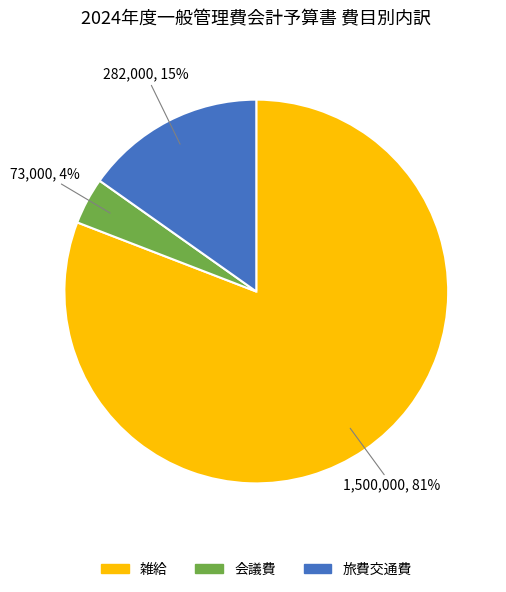

Does any single category account for the majority?

Yes